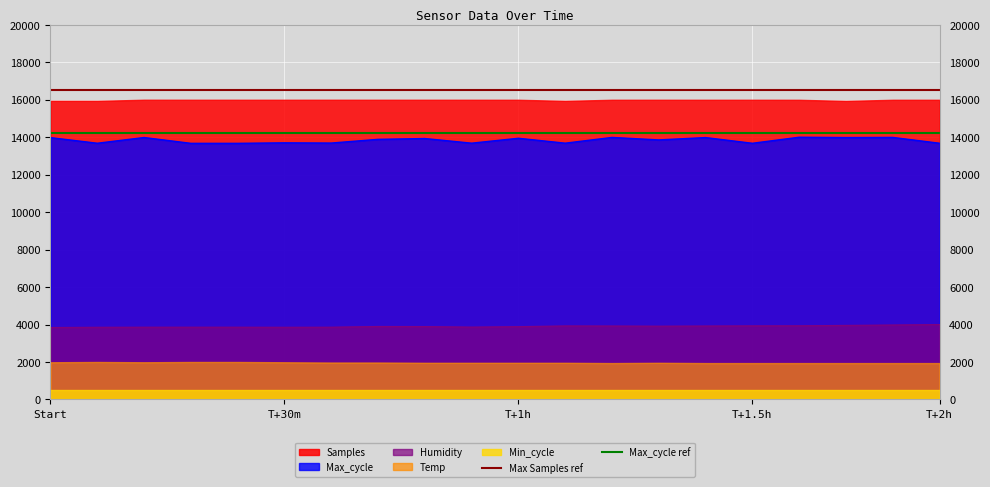

True or false: Max_cycle and Humidity cross at least once.

False